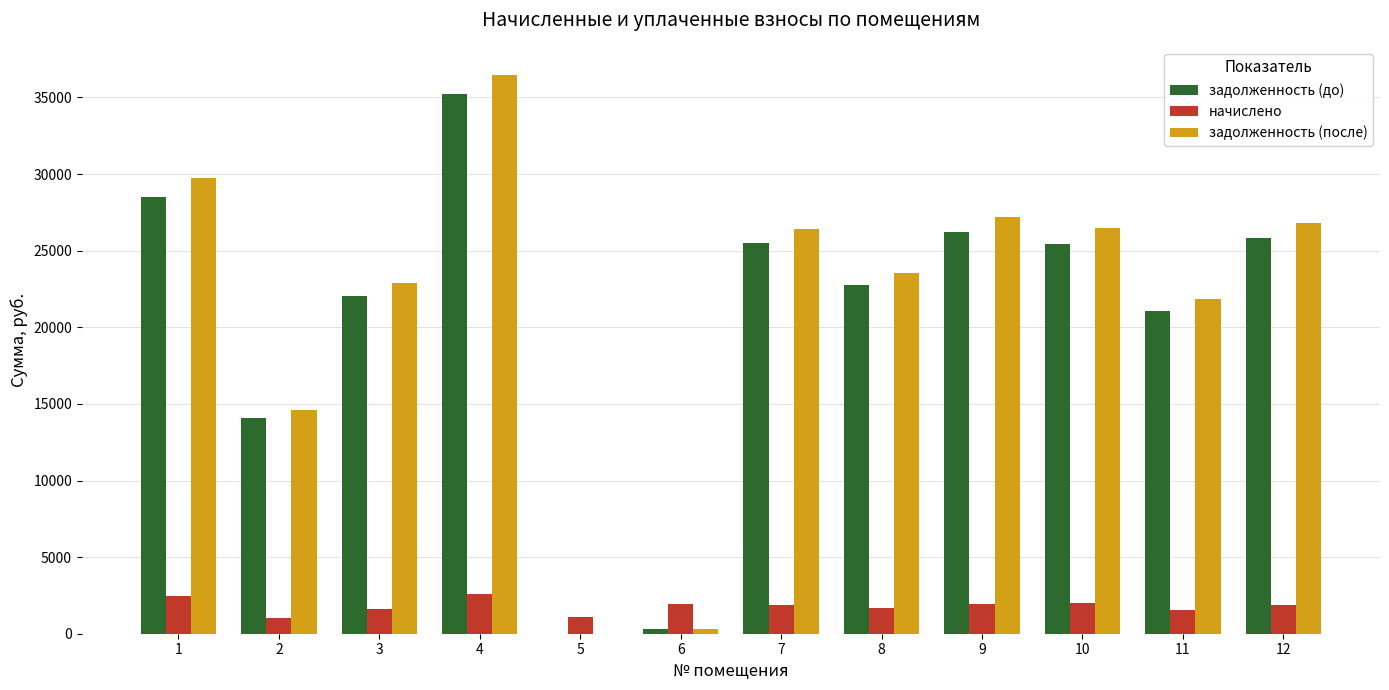

The задолженность (до) series shows 23221.7 at 5. True or false?

False